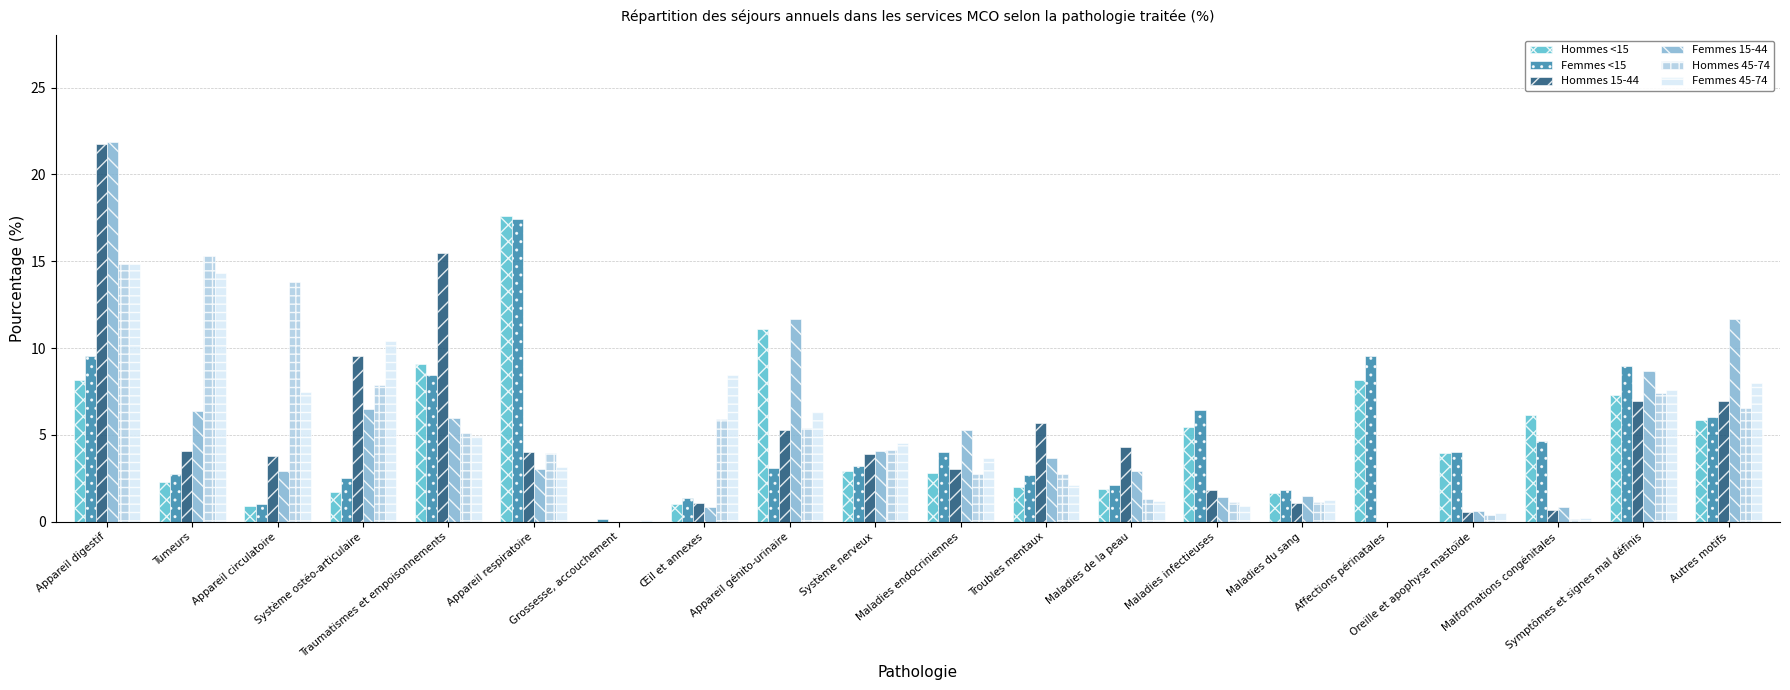

At which category is the sum across all series the highest?

Appareil digestif